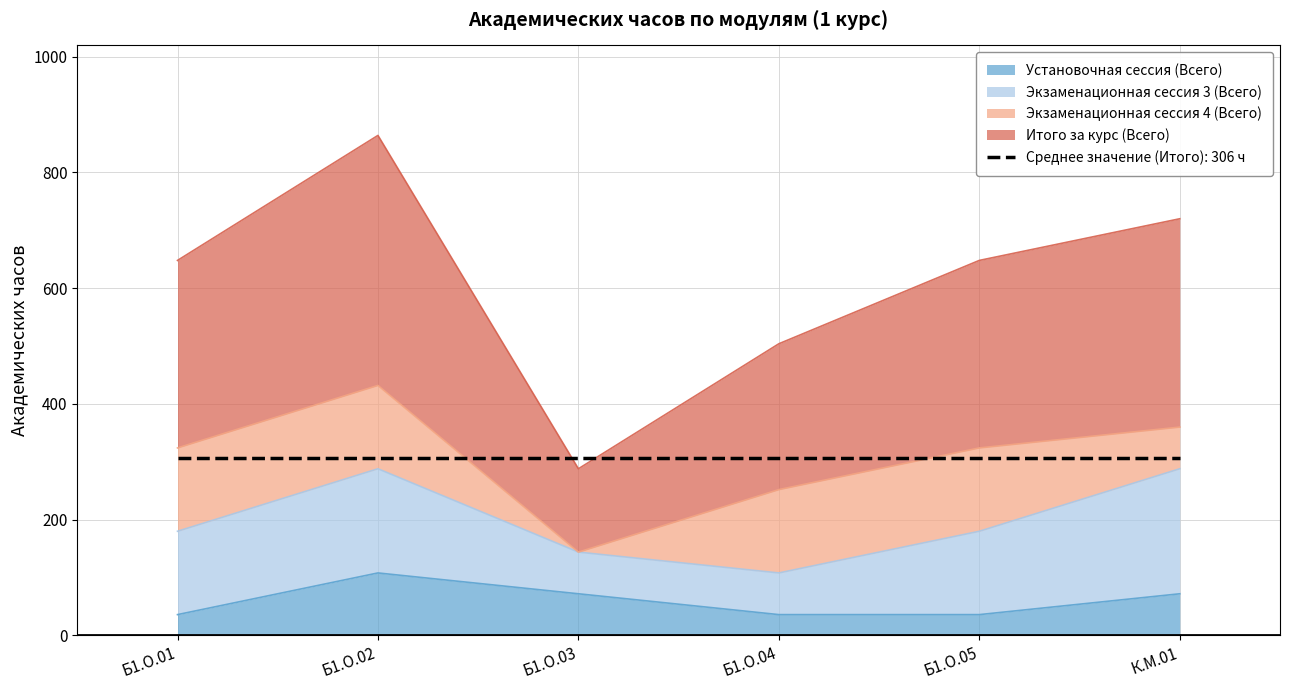

True or false: Итого за курс (Всего) and Установочная сессия (Всего) cross at least once.

False